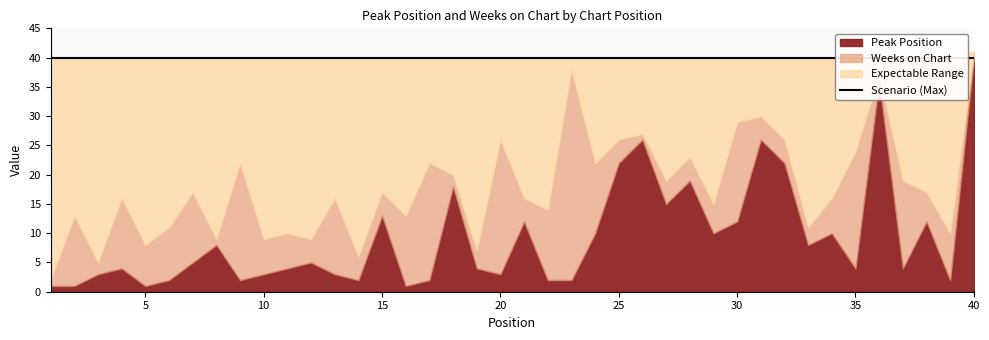

What is the difference between the maximum and minimum values in the Peak Position series?

39